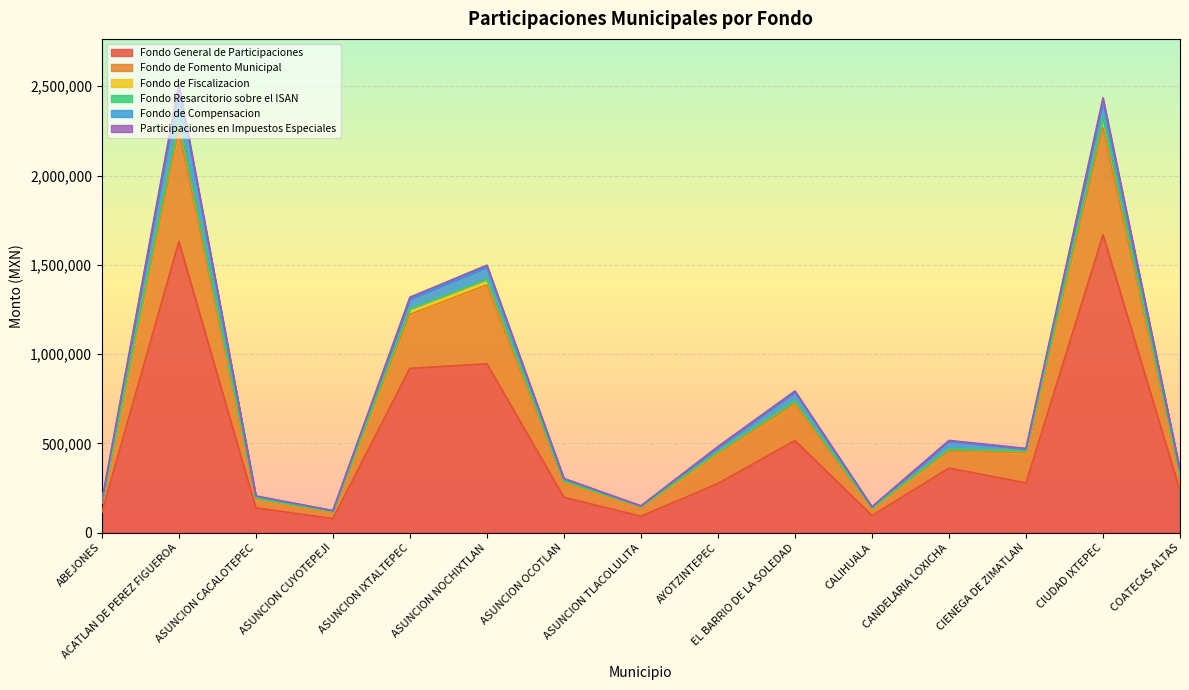

Does the chart display data point markers on the line(s)?

No